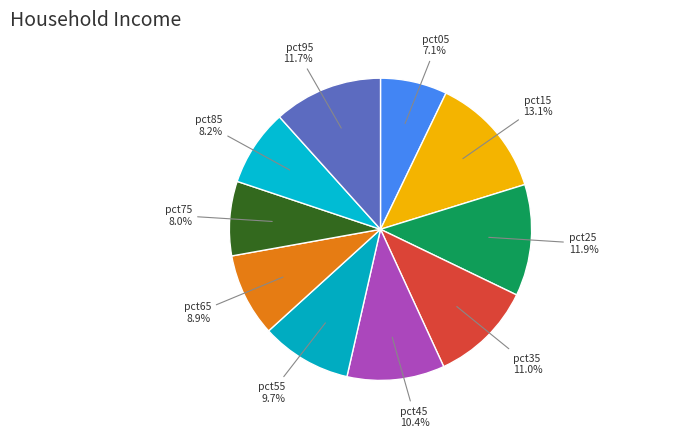

Which slice is the largest?

pct15